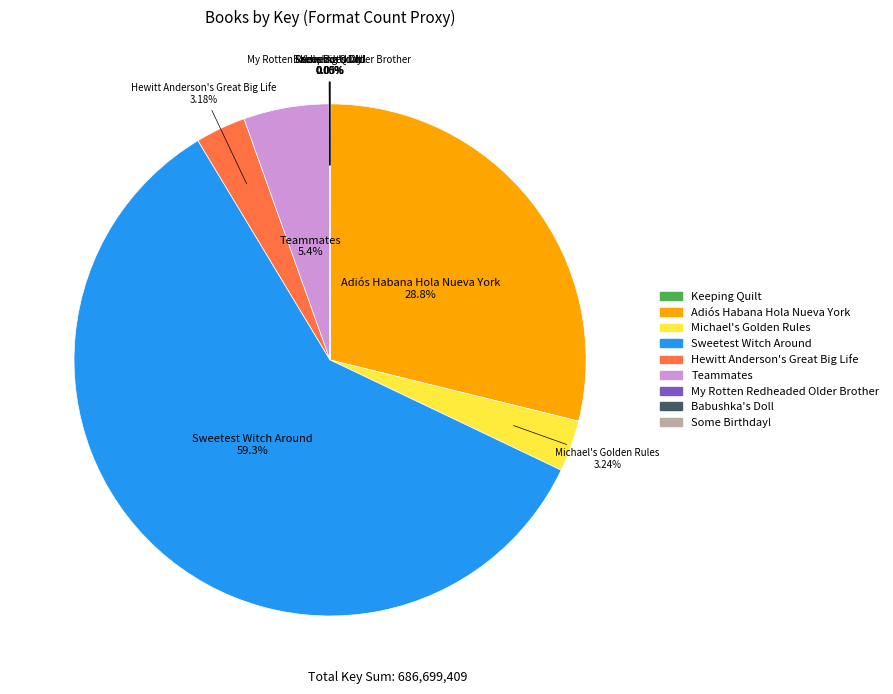

Between Hewitt Anderson's Great Big Life and Adiós Habana Hola Nueva York, which is larger?

Adiós Habana Hola Nueva York